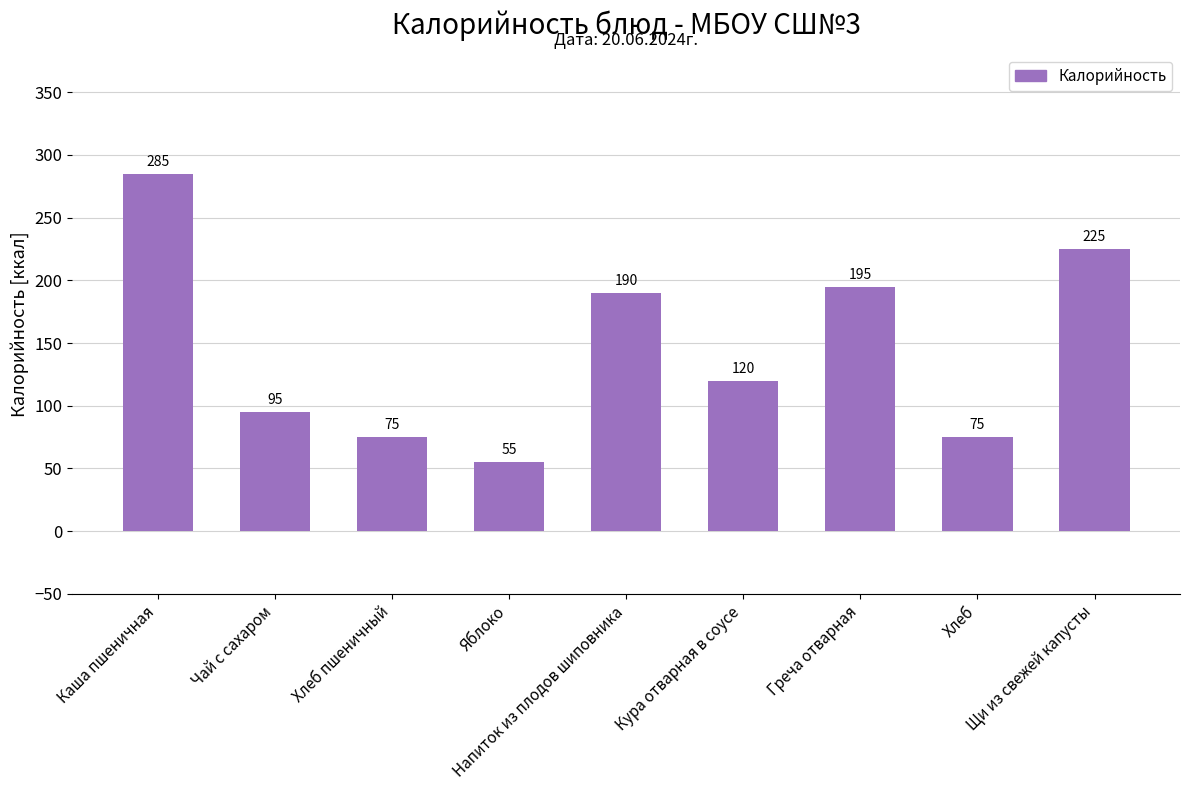

What is the value of the 8th bar from the left?

75